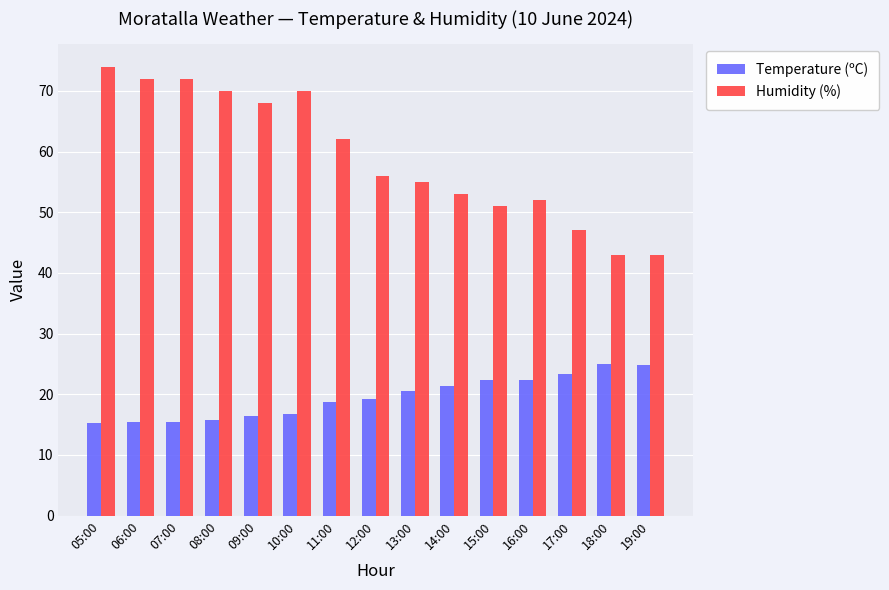

Rank the series by their maximum value, from highest to lowest.

Humidity (%), Temperature (ºC)